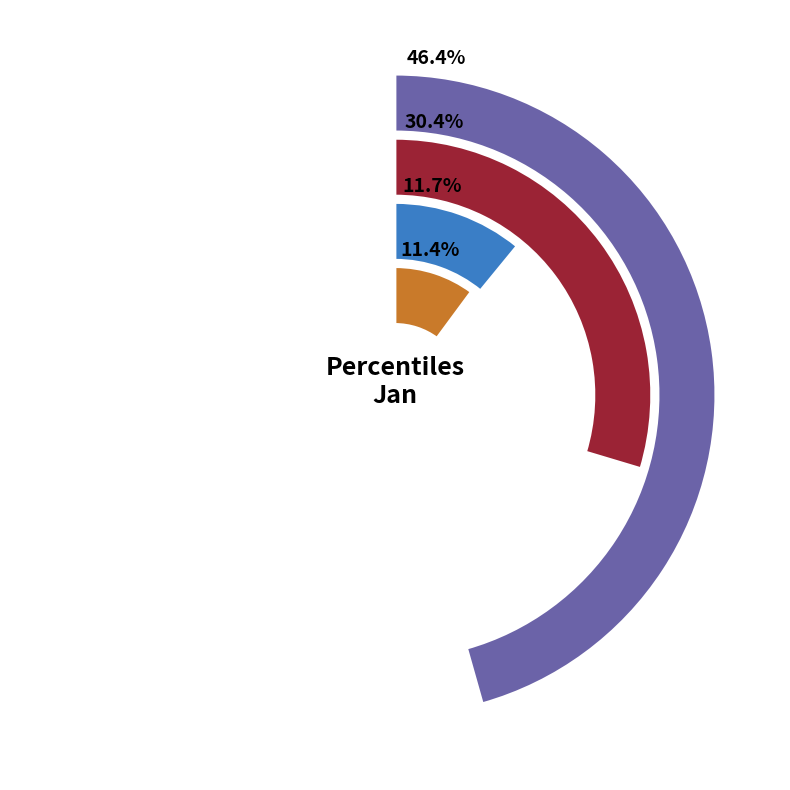

True or false: pct35 accounts for 5% of the total.

False